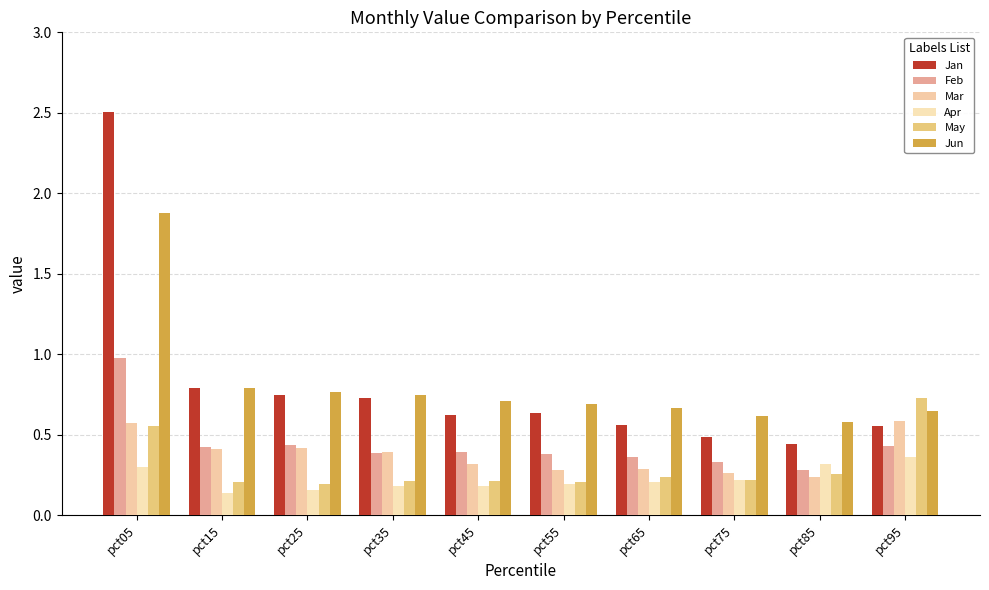

Which label corresponds to the largest value in the chart?

pct05